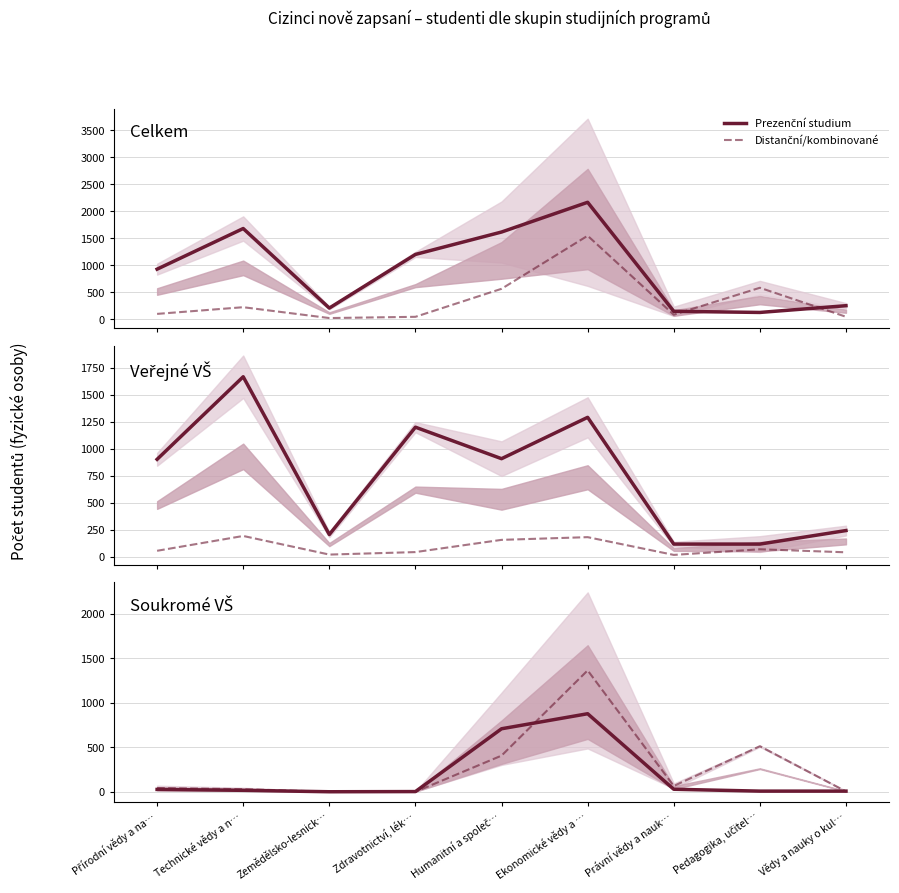

Where is Prezenční studium nearest to the value 438?

Humanitní a společ…